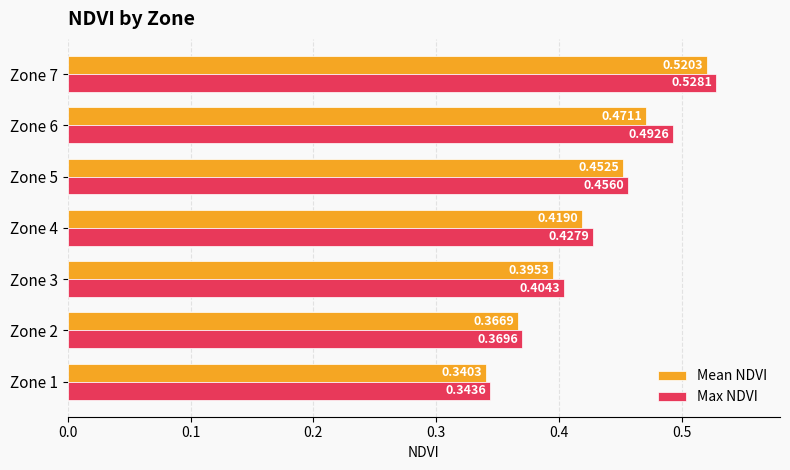

Which series has the largest range (max minus min)?

Max NDVI